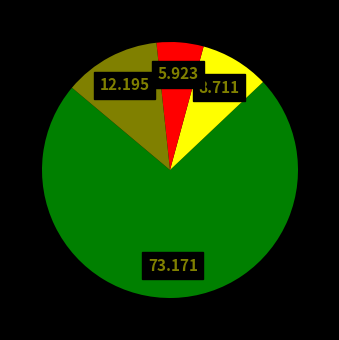

Does any single category account for the majority?

Yes